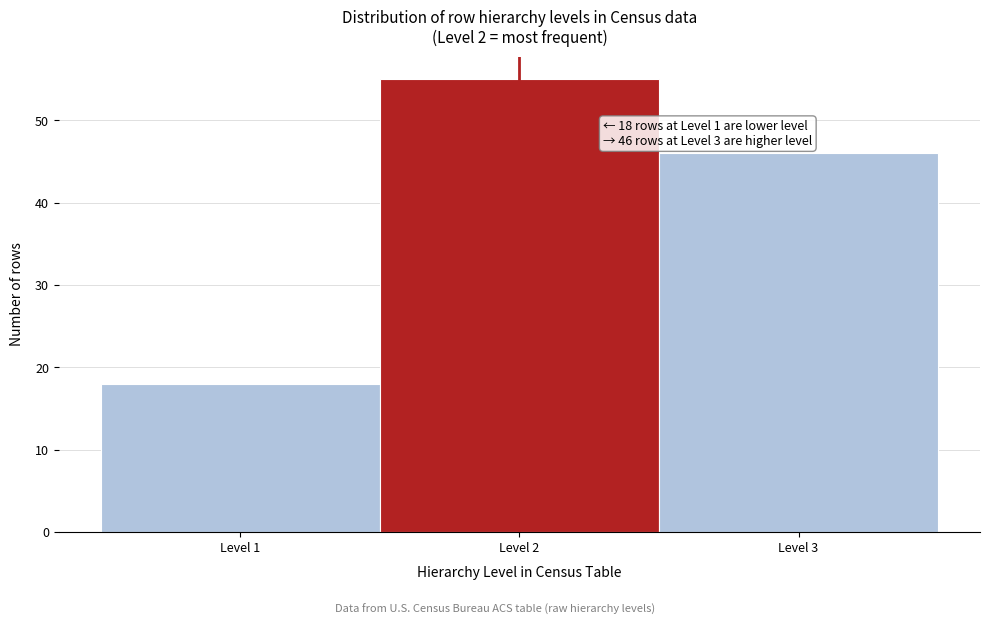

Which range on the x-axis has the tallest bar?

1.5 to 2.5